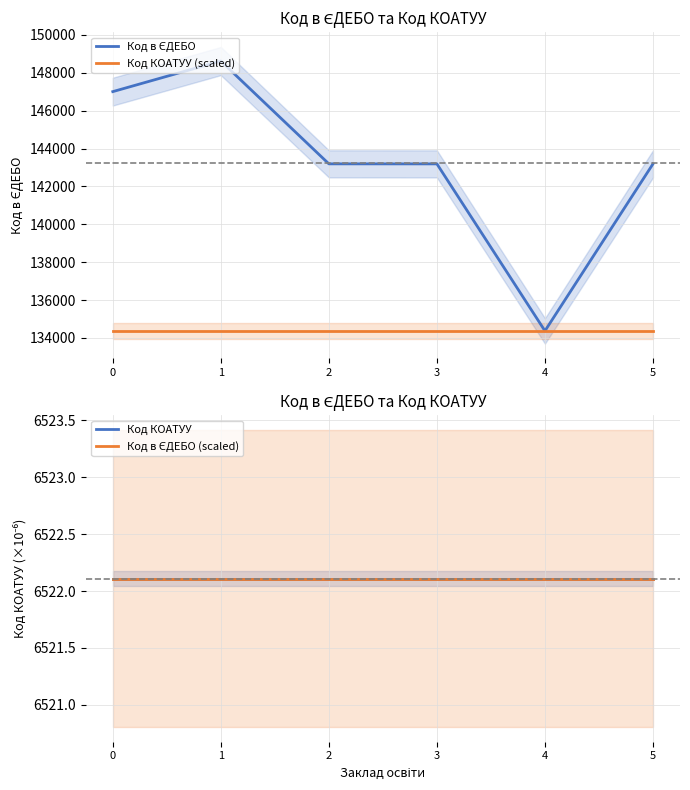

List the series in order of their peak value, highest first.

Код в ЄДЕБО, Код КОАТУУ (scaled), Код КОАТУУ, Код в ЄДЕБО (scaled)